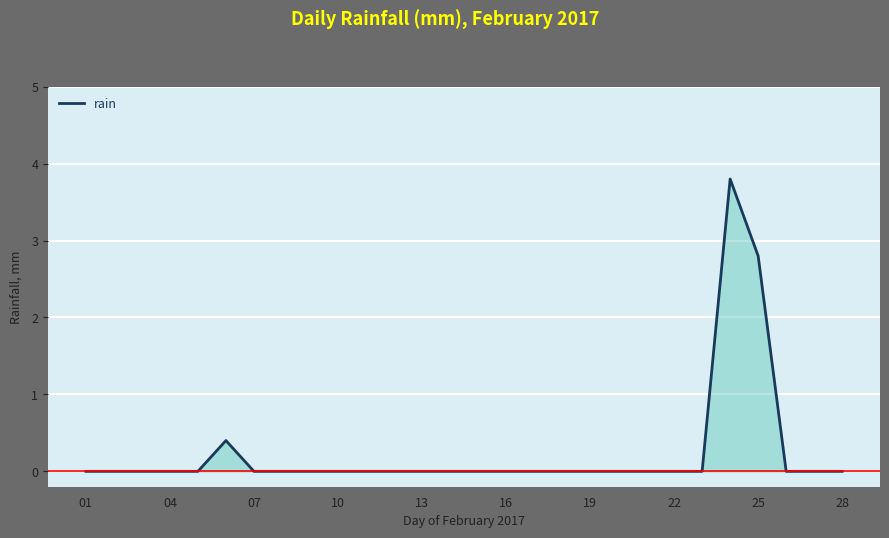

What is the difference between the maximum and minimum values?

3.8